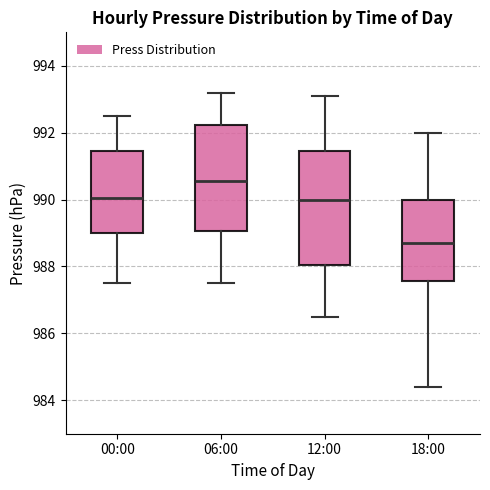

Reading left to right, transcribe this box plot: for each box, give where its median line is, the range the box spans, and where its two whiskers end, as read against the y-axis. The values are not printed on the chart, so give them approximately, as read against the axis.

00:00: median 990.0, box 989.0 to 991.4, whiskers 987.6 to 992.6
06:00: median 990.6, box 989.0 to 992.2, whiskers 987.6 to 993.2
12:00: median 990.0, box 988.0 to 991.4, whiskers 986.6 to 993.2
18:00: median 988.8, box 987.6 to 990.0, whiskers 984.4 to 992.0